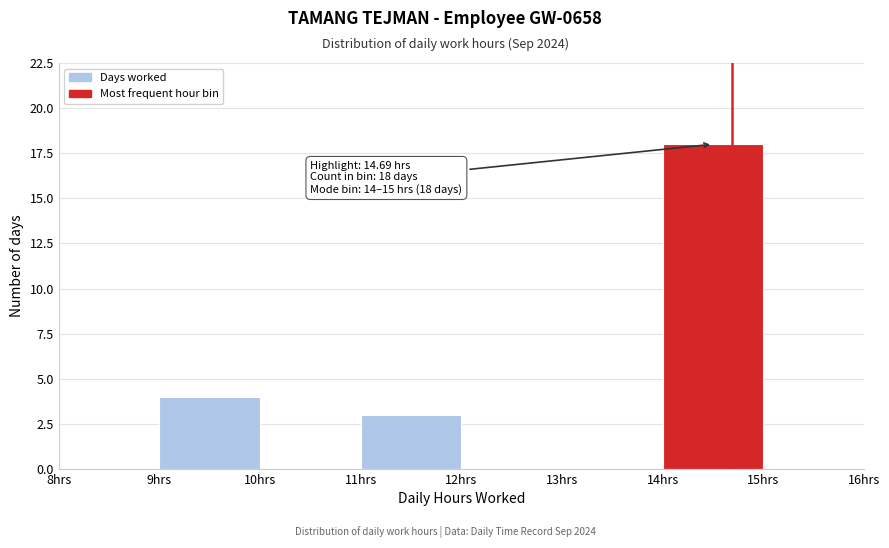

Which range on the x-axis has the tallest bar?

14 to 15